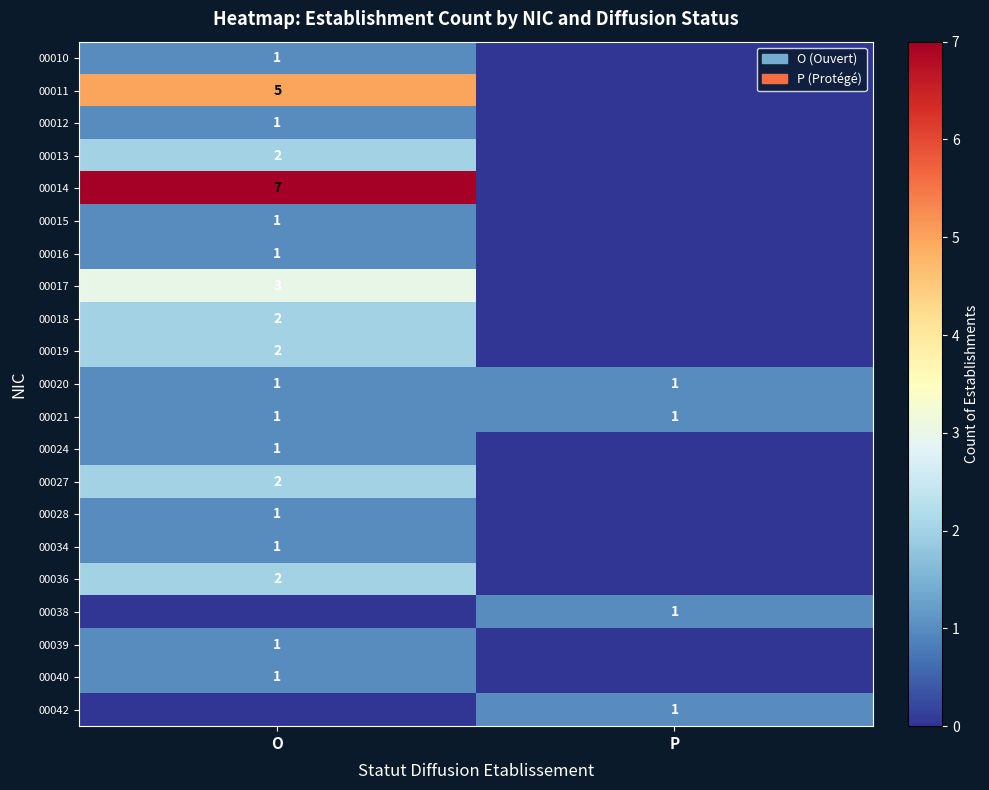

Which has a higher value, O or P?

O